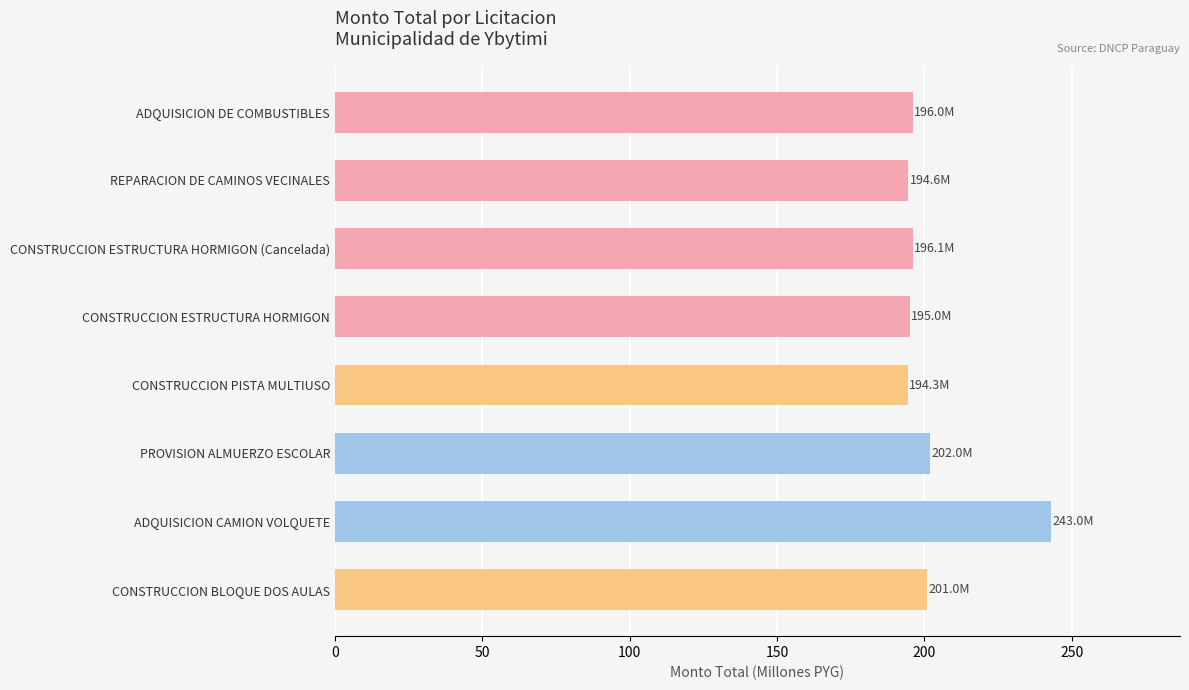

How many series are shown in this chart?

1